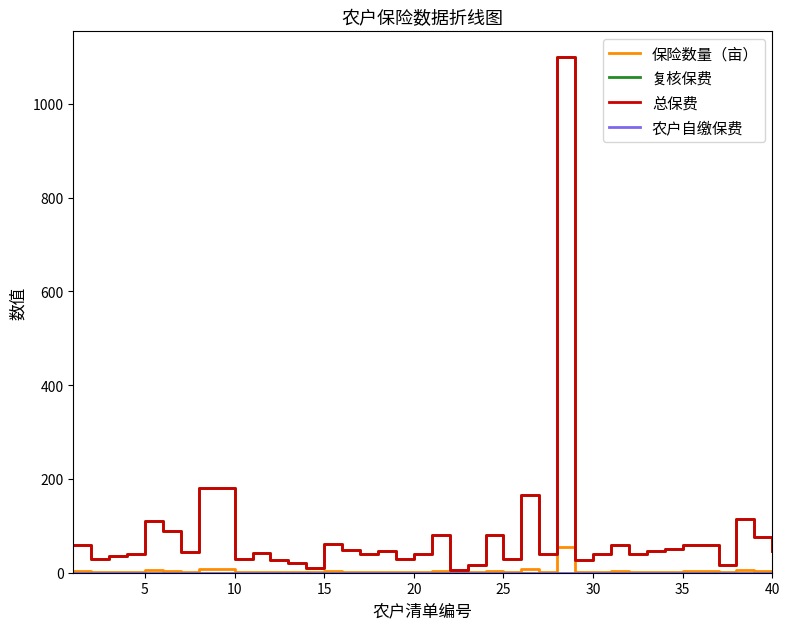

Is this an area chart (filled region under the line)?

No